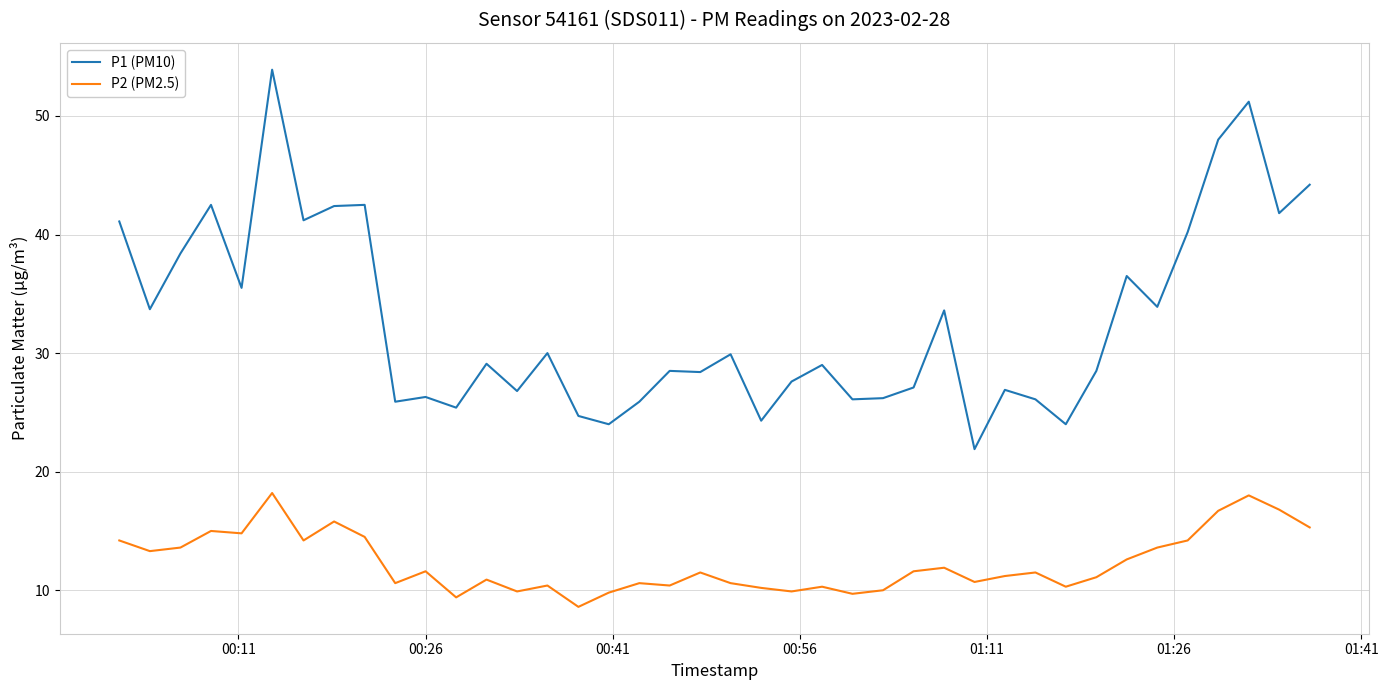

What is the sum of all P1 (PM10) values?

1313.2